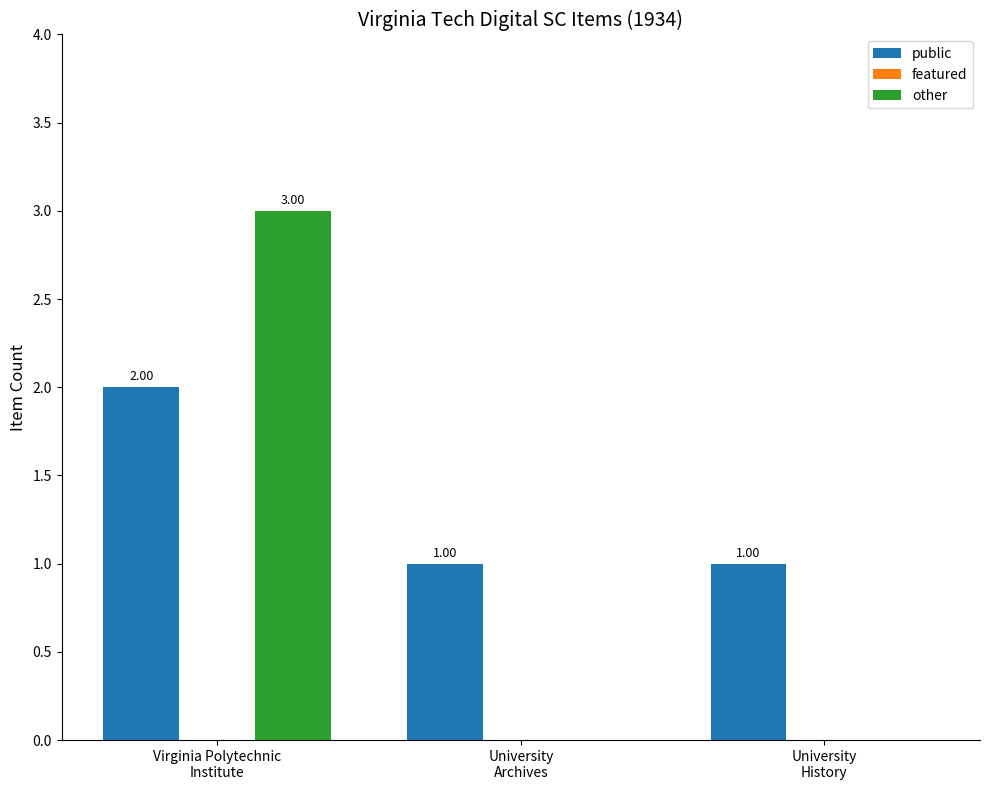

Which series has the largest total across all categories?

public